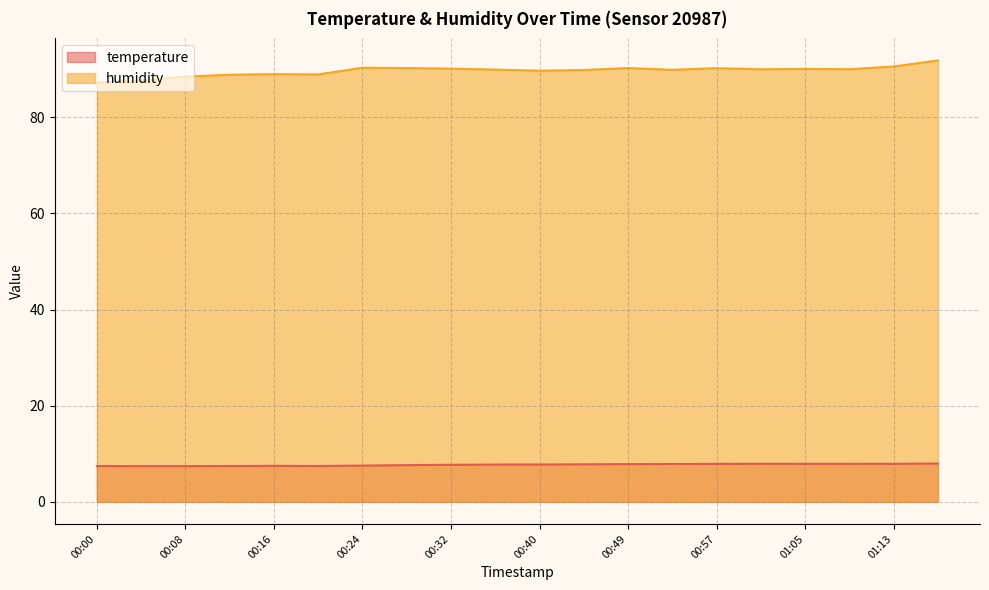

What is the difference between the highest and lowest values at 00:12?

81.4